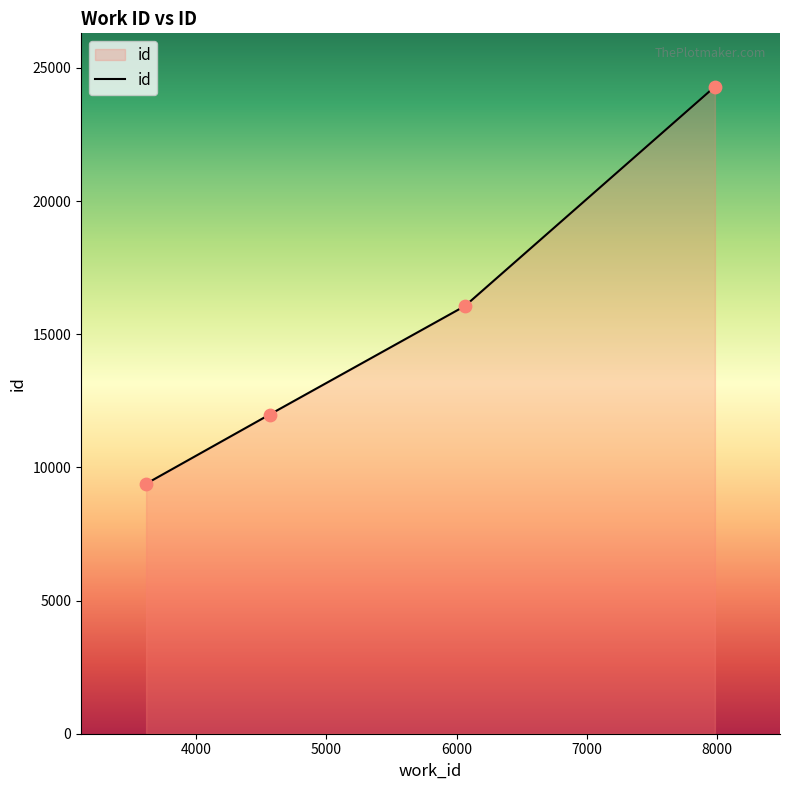

What is the sum of all values?

61738